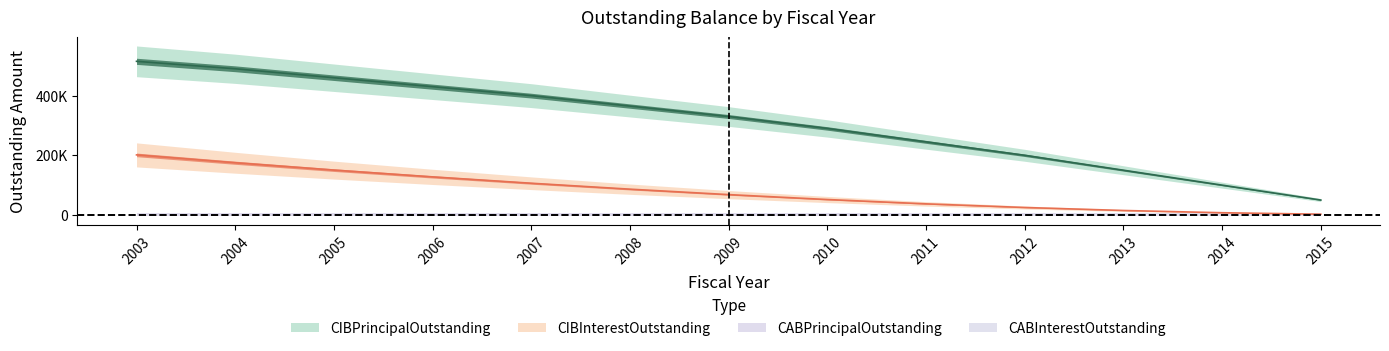

List the series in order of their overall mean, highest first.

CIBPrincipalOutstanding, CIBInterestOutstanding